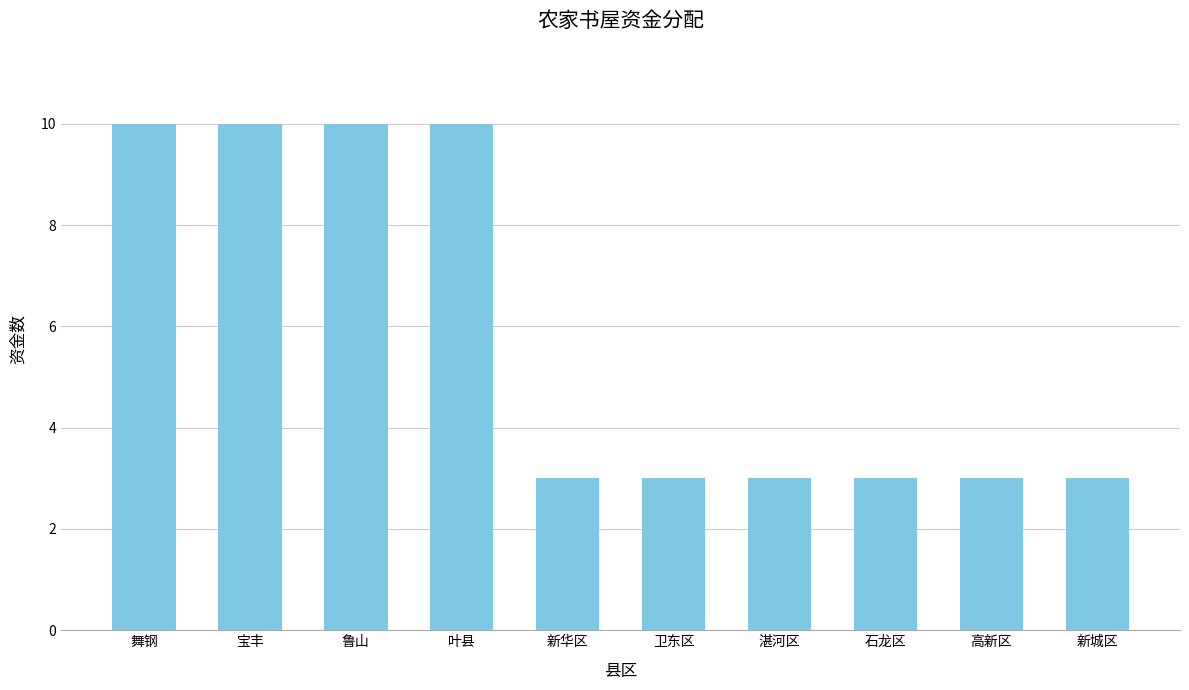

Are the bars grouped side by side (vs. stacked)?

No